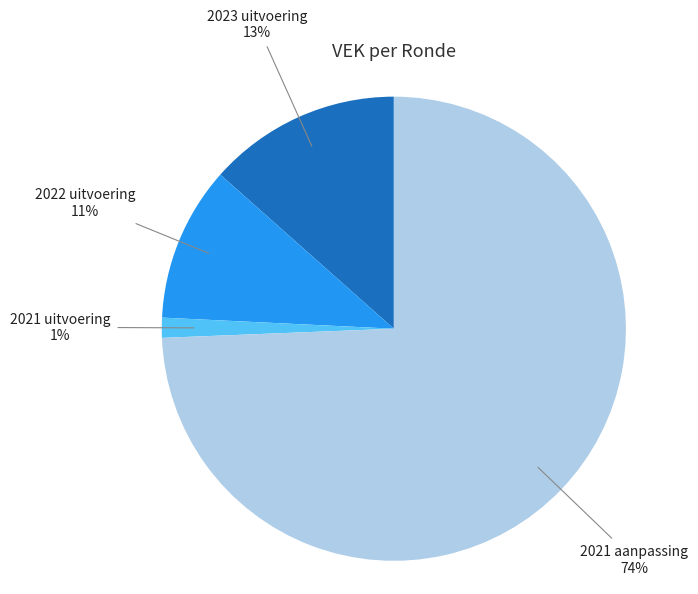

To the nearest percent, what is the average slice percentage?

25%